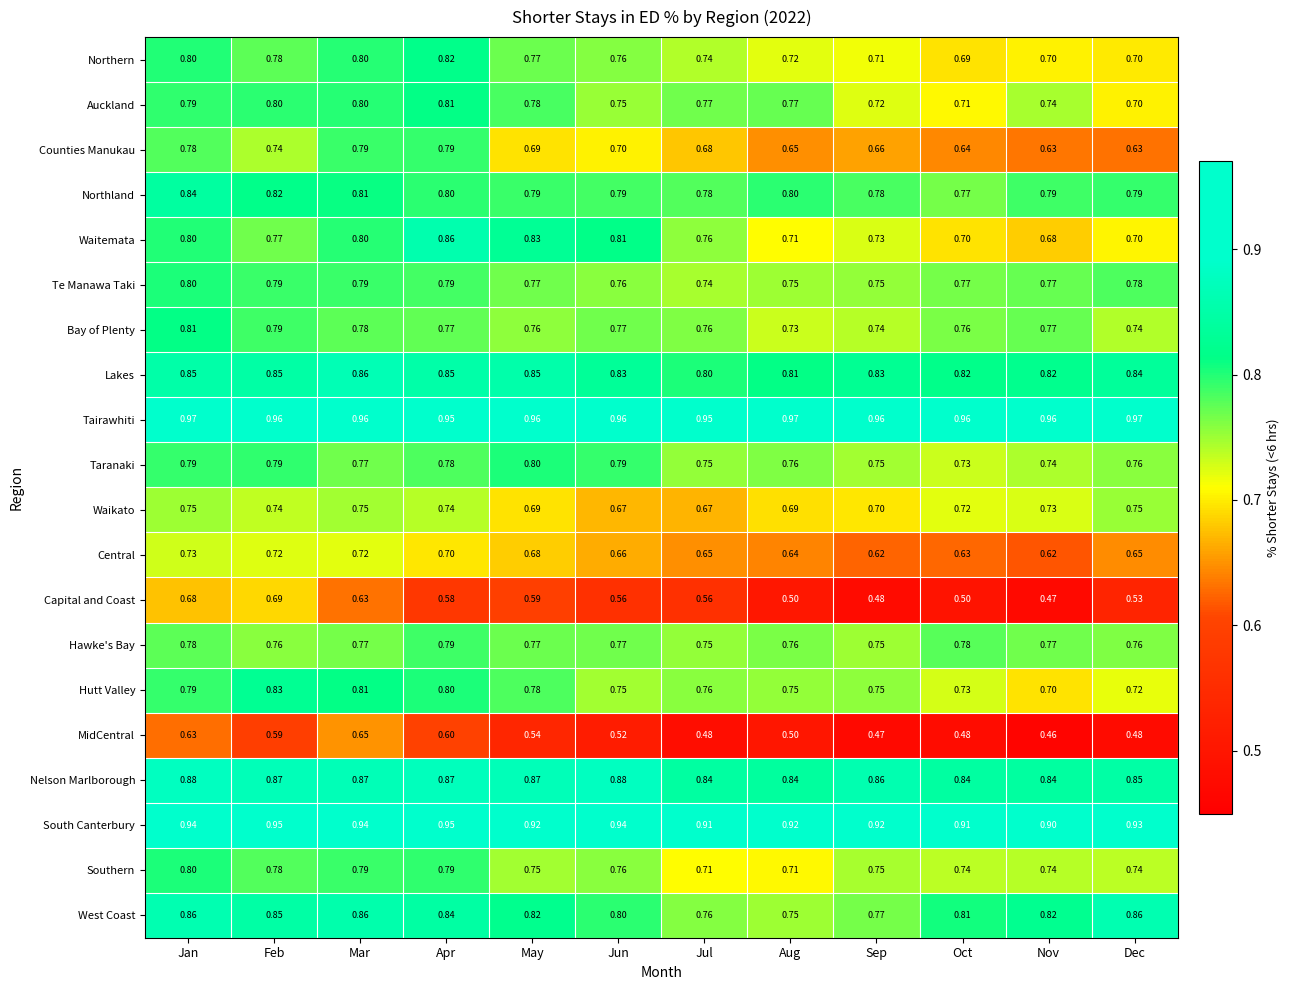

Between Sep and Dec, which series saw the biggest shift?

West Coast